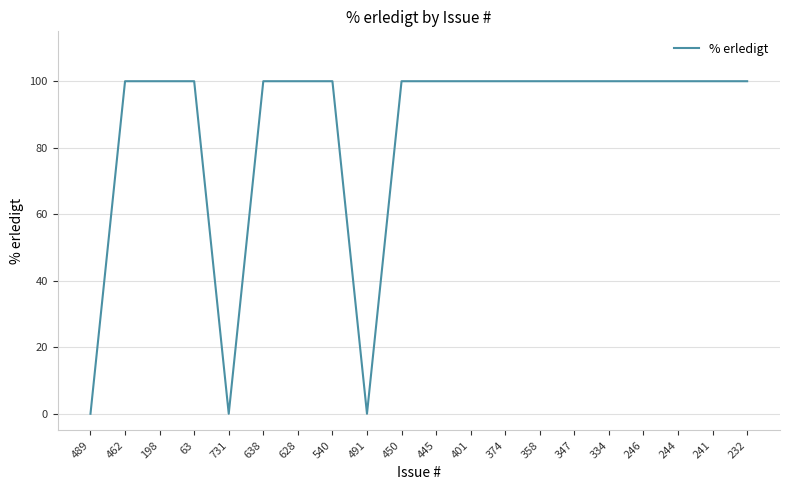

Reading left to right, extract all data points from this chart.

489=0	462=100	198=100	63=100	731=0	638=100	628=100	540=100	491=0	450=100	445=100	401=100	374=100	358=100	347=100	334=100	246=100	244=100	241=100	232=100